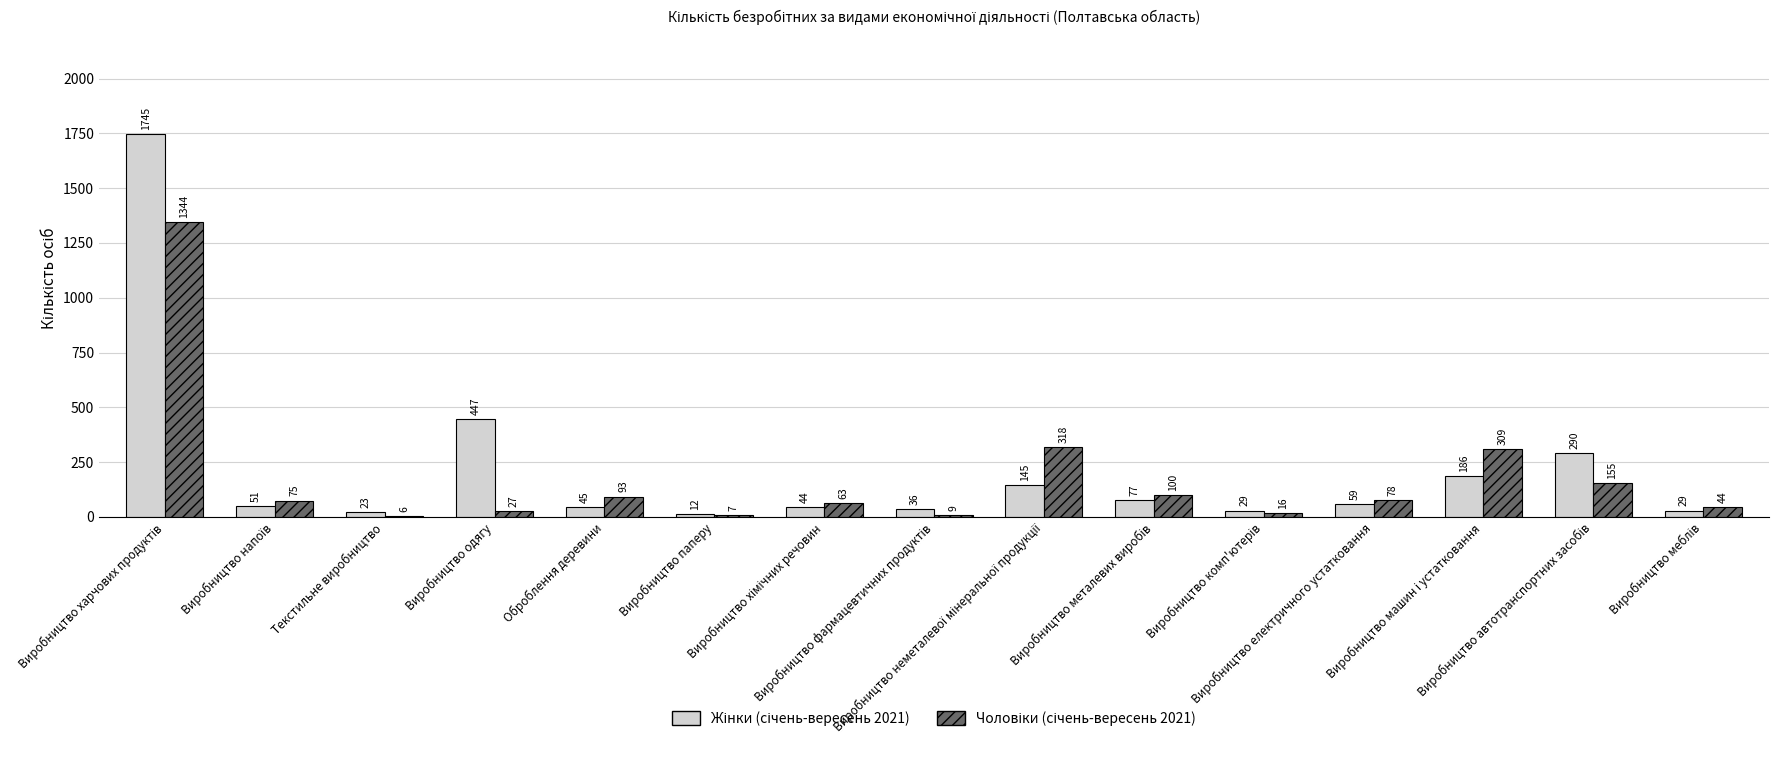

Which category has the highest value across all series?

Виробництво харчових продуктів